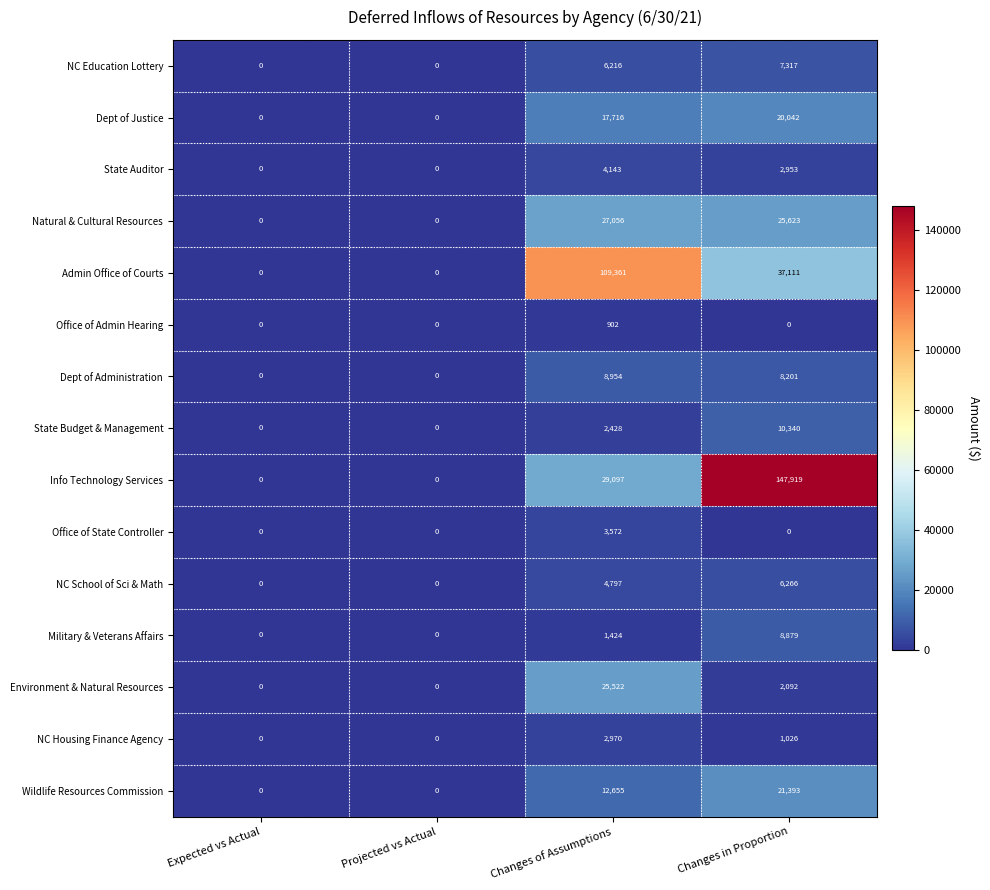

The value of Dept of Administration at Changes of Assumptions is 8954. True or false?

True